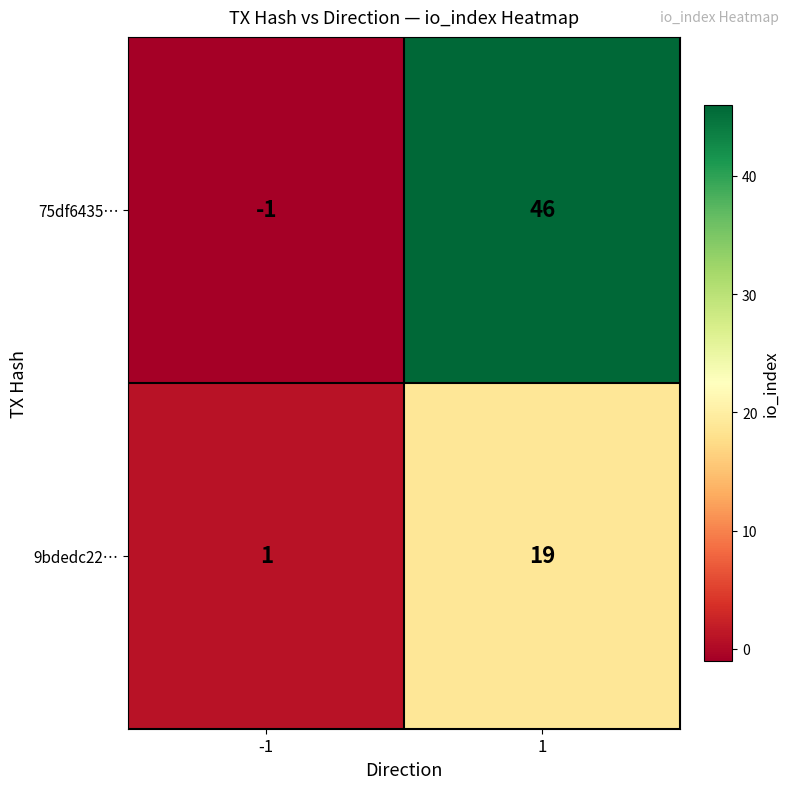

List the series in order of their peak value, lowest first.

9bdedc22…, 75df6435…